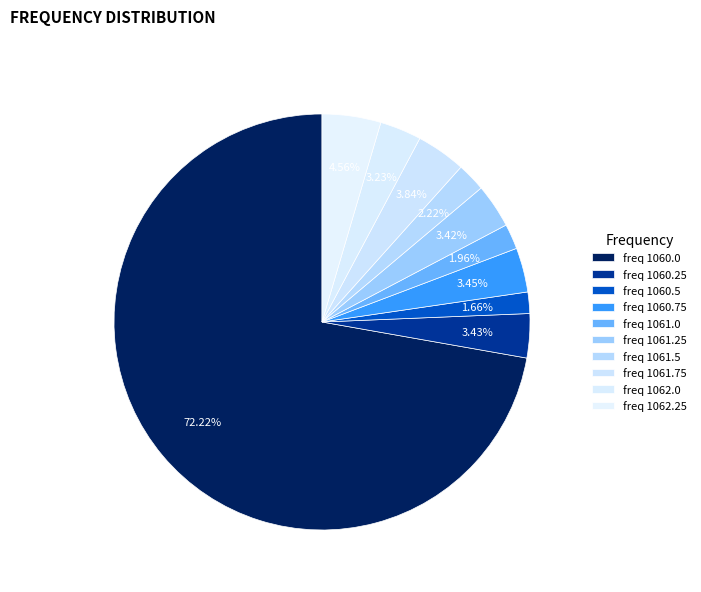

How many segments does this pie chart have?

10